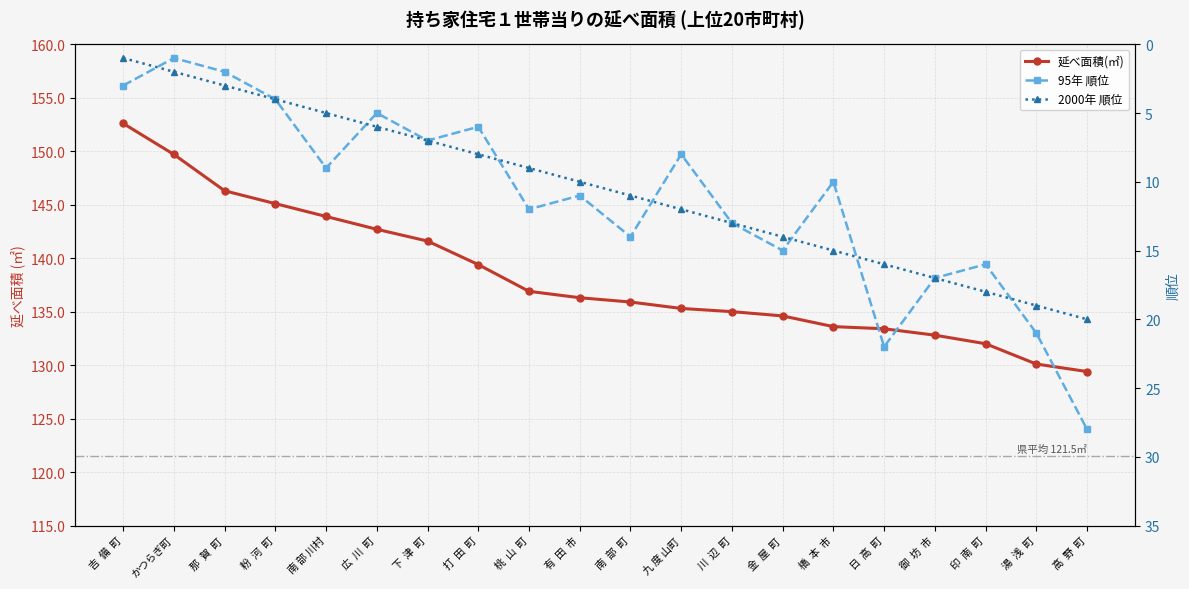

Is it true that 95年 順位 equals 20.4 at 川  辺  町?

False